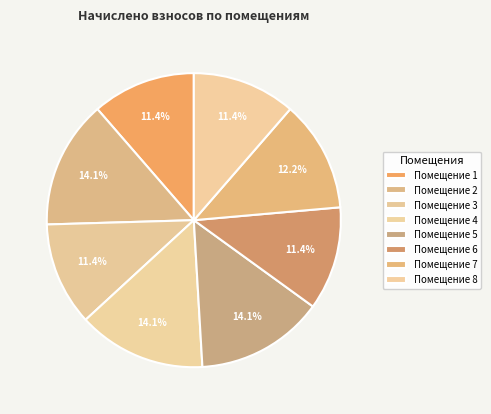

How many segments does this pie chart have?

8